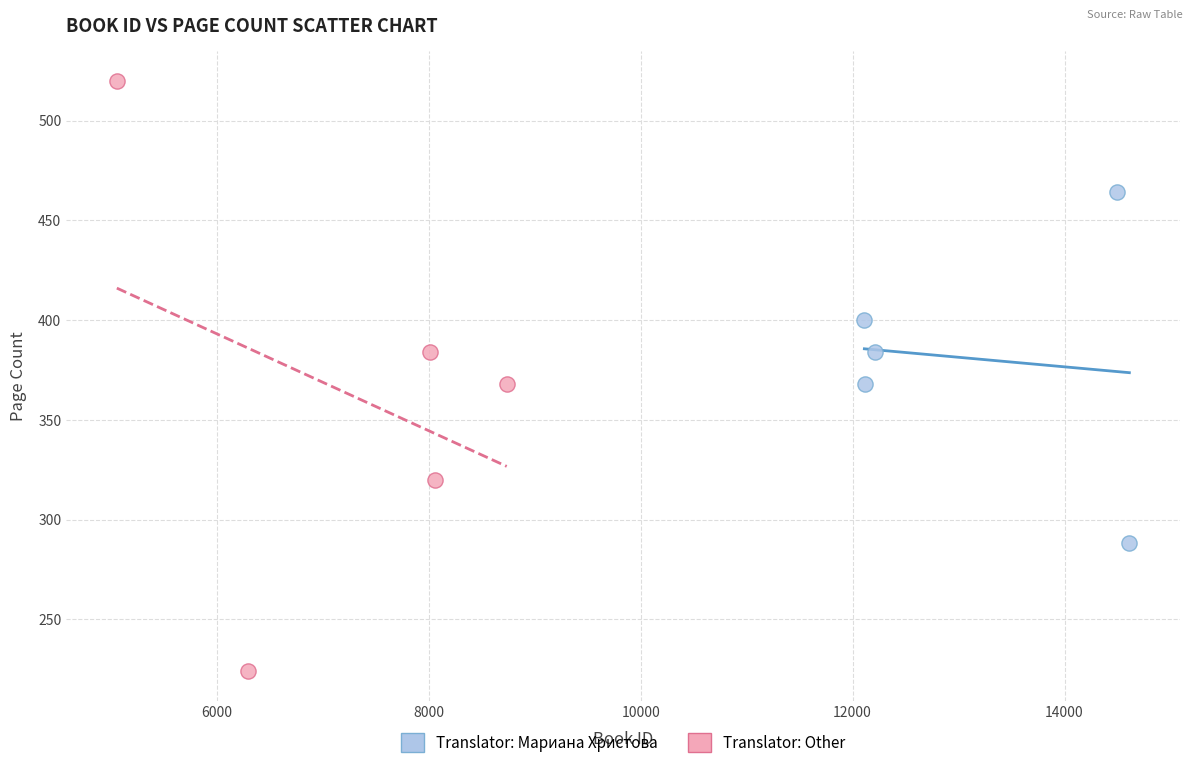

Which series has the largest Y range (max minus min)?

Translator: Other